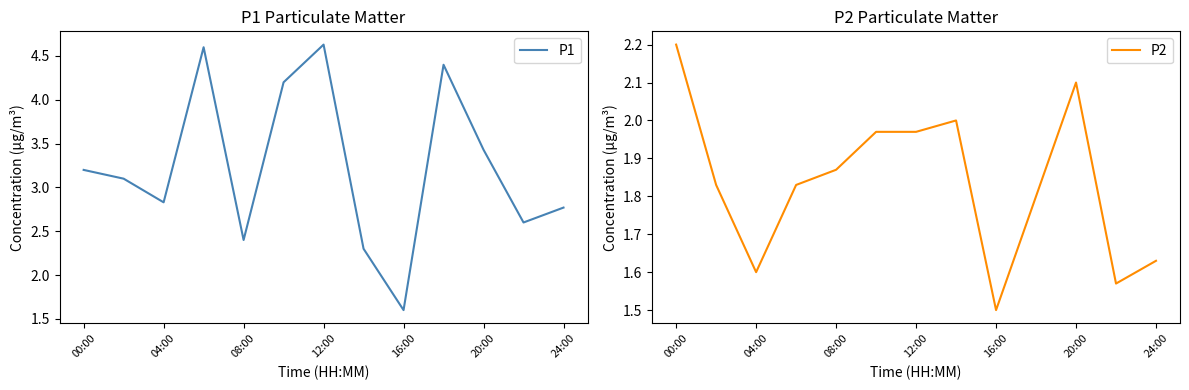

The P1 series shows 8.0 at 24:00. True or false?

False